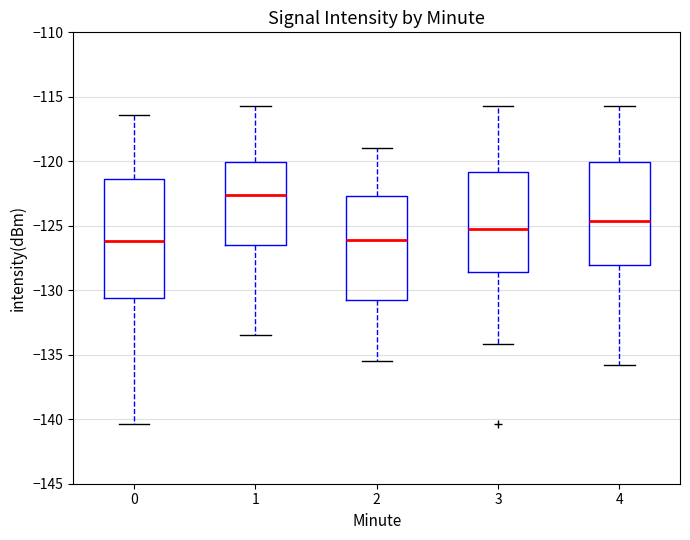

Which box is the tallest, from its lower edge to its upper edge?

0